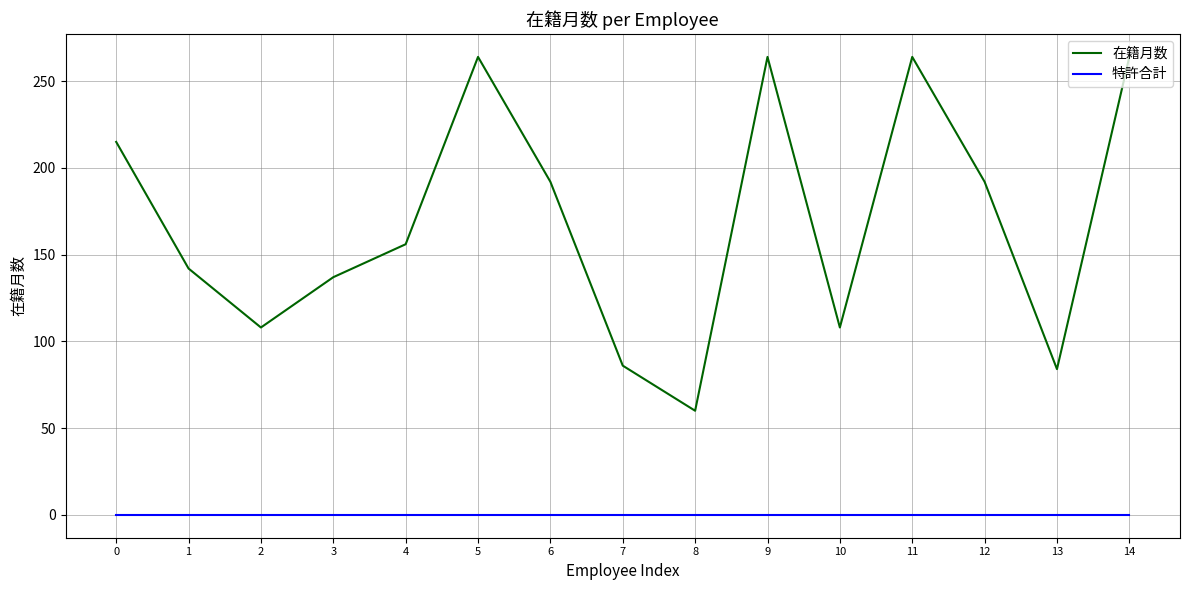

What is the spread (max minus min) of values at 2?

108